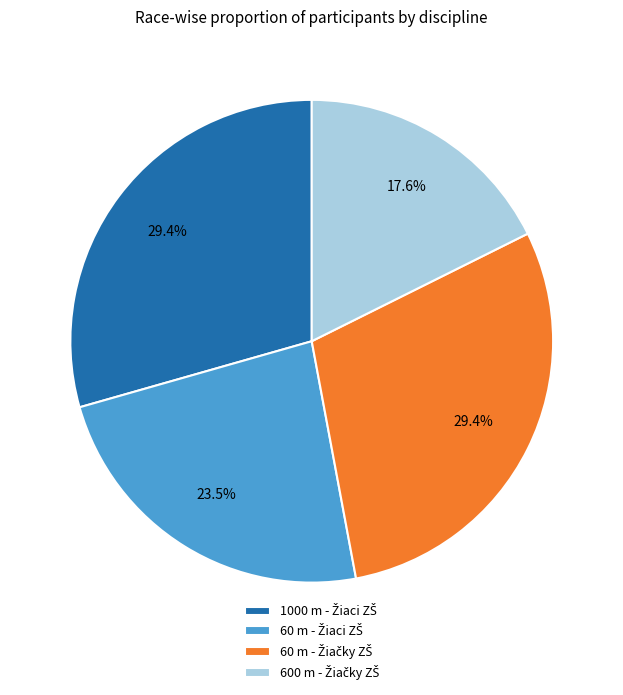

Does any single category account for the majority?

No